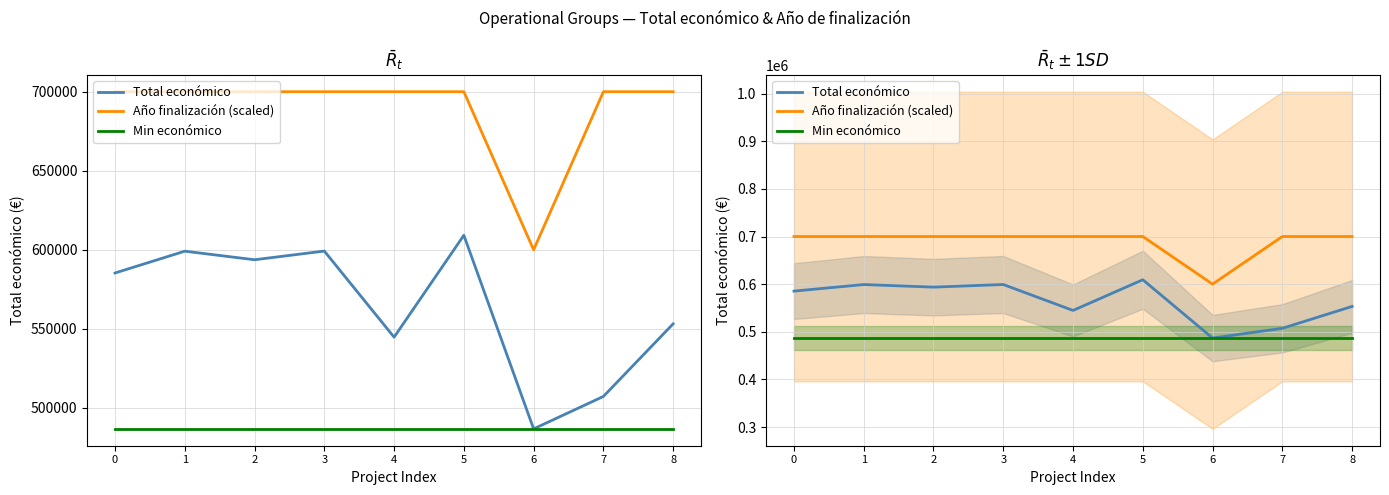

What is the spread (max minus min) of values at 4?

213244